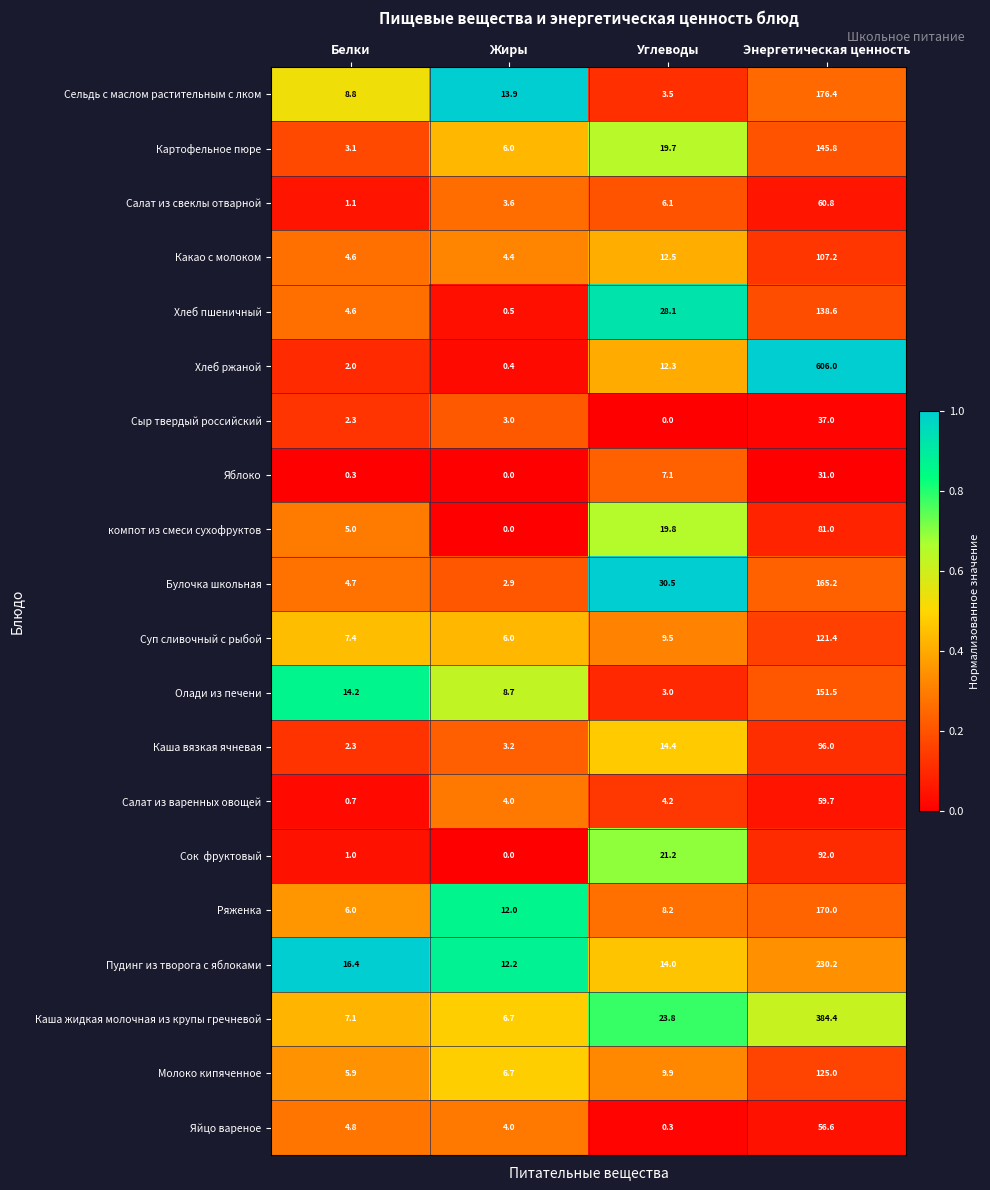

What is the total value across all series at Белки?

102.3